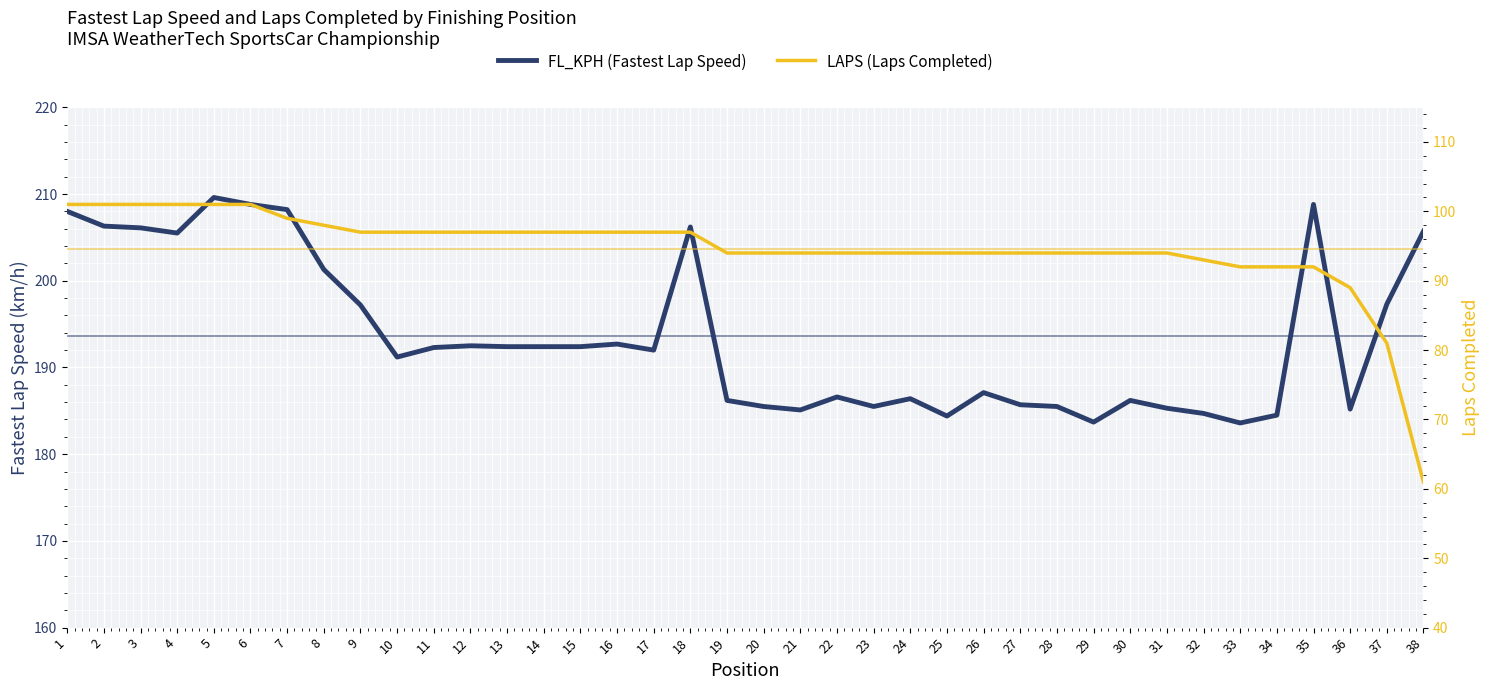

Which series has the widest spread of values?

LAPS (Laps Completed)